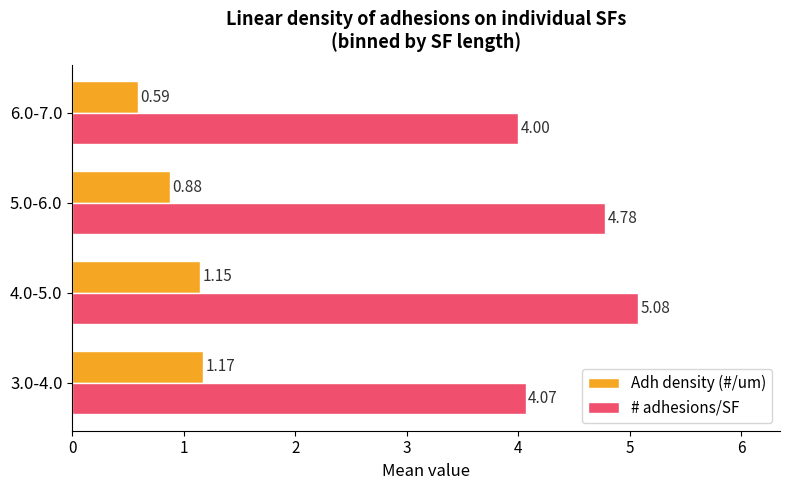

Between 4.0-5.0 and 5.0-6.0, which series saw the biggest shift?

# adhesions/SF